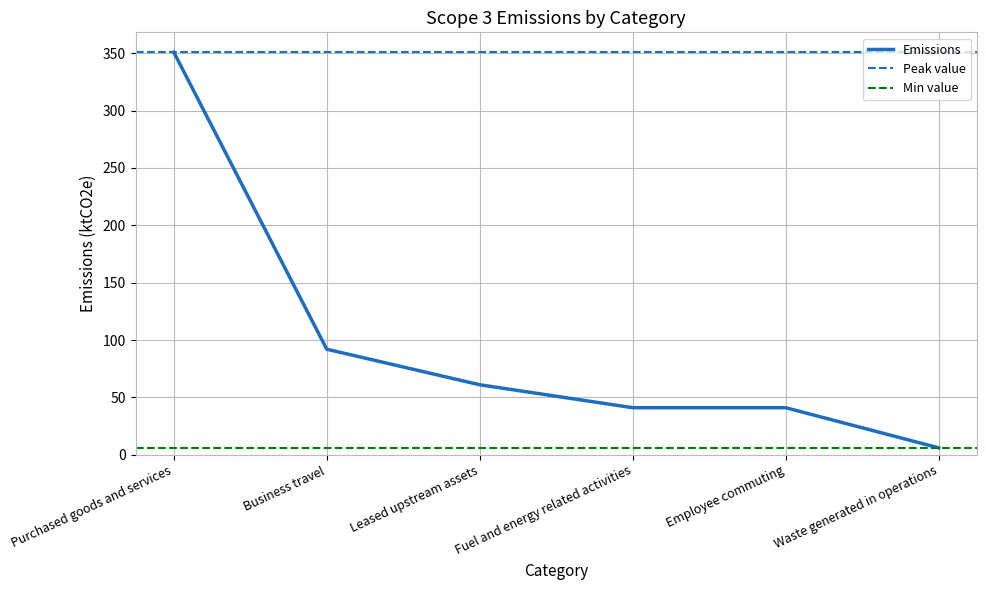

At which label is the value closest to 178?

Business travel